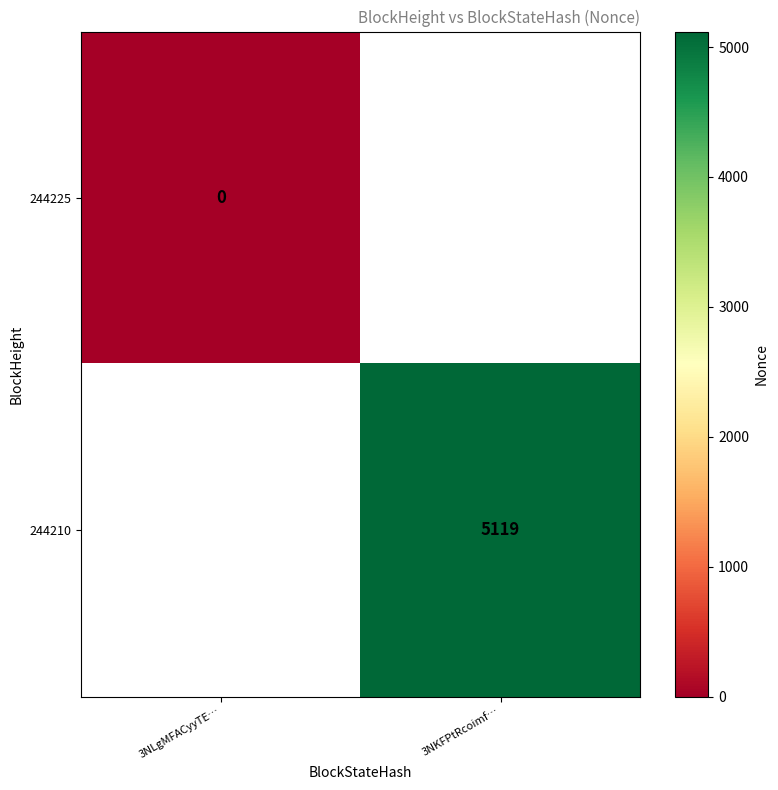

True or false: 244210 has a value of 5119 at 3NKFPtRcoimf….

True